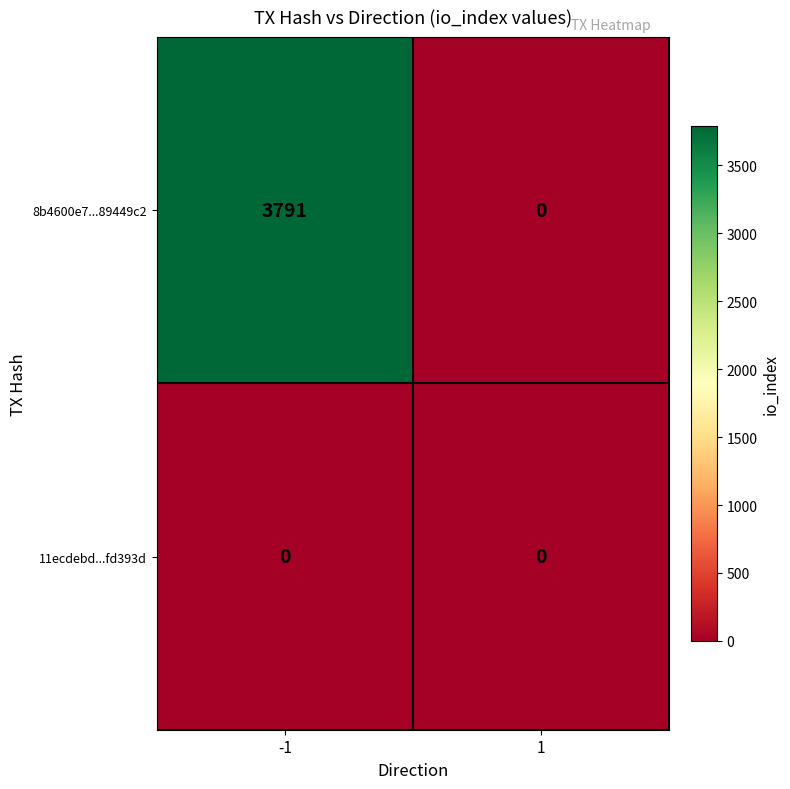

What is the sum of the 8b4600e7...89449c2 values at 1 and -1?

3791